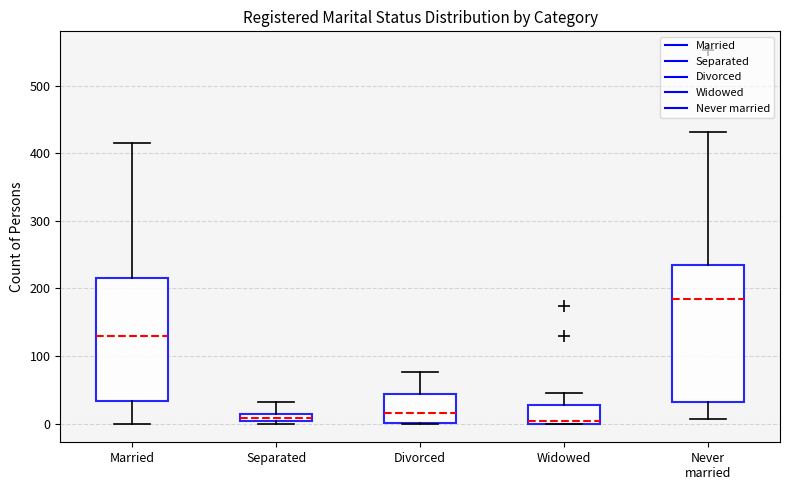

Which box is the tallest, from its lower edge to its upper edge?

Never married